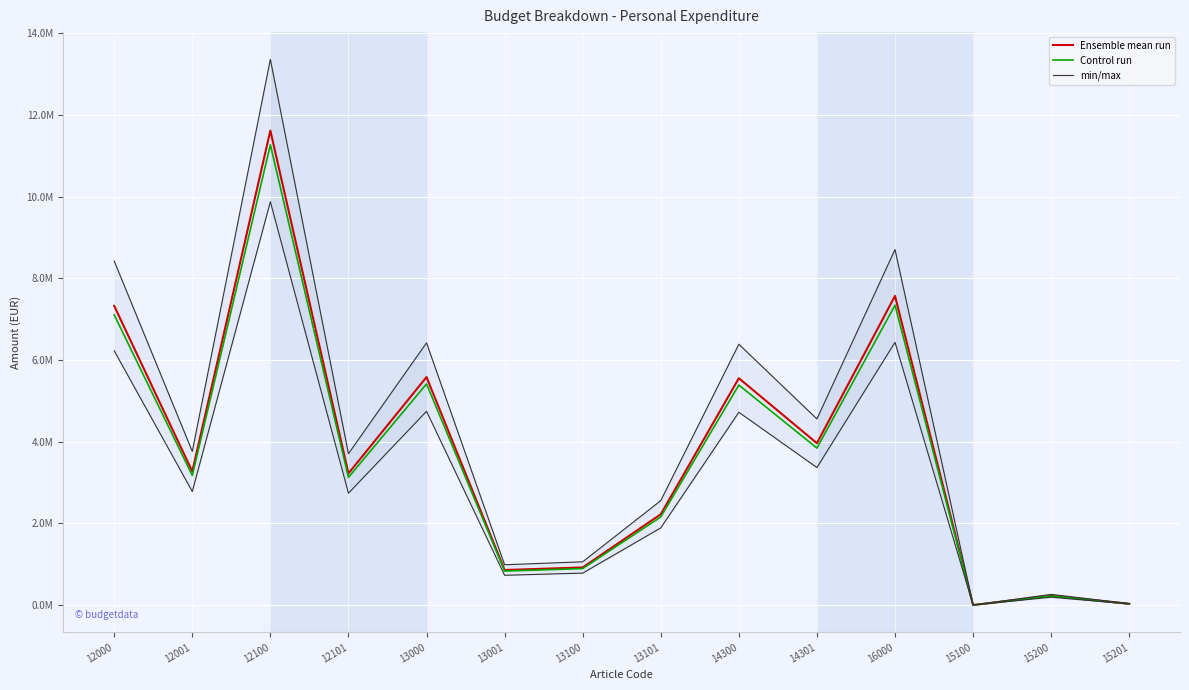

Reading right to left, what are all the values shown in this chart?

Ensemble mean run: 15201=32800.0	15200=228750.0	15100=2948.0	16000=7570056.4	14301=3963671.1	14300=5554804.3	13101=2224802.3	13100=922250.4	13001=859640.1	13000=5583417.2	12101=3223835.3	12100=11617802.4	12001=3272182.6	12000=7325890.1
Control run: 15201=31816.0	15200=221887.5	15100=2859.6	16000=7342954.7	14301=3844760.9	14300=5388160.2	13101=2158058.2	13100=894582.9	13001=833850.9	13000=5415914.7	12101=3127120.3	12100=11269268.4	12001=3174017.2	12000=7106113.4
min/max: 15201=37720.0	15200=263062.5	15100=3390.2	16000=8705564.9	14301=4558221.7	14300=6388025.0	13101=2558522.6	13100=1060588.0	13001=988586.1	13000=6420929.8	12101=3707410.6	12100=13360472.8	12001=3763010.0	12000=8424773.6